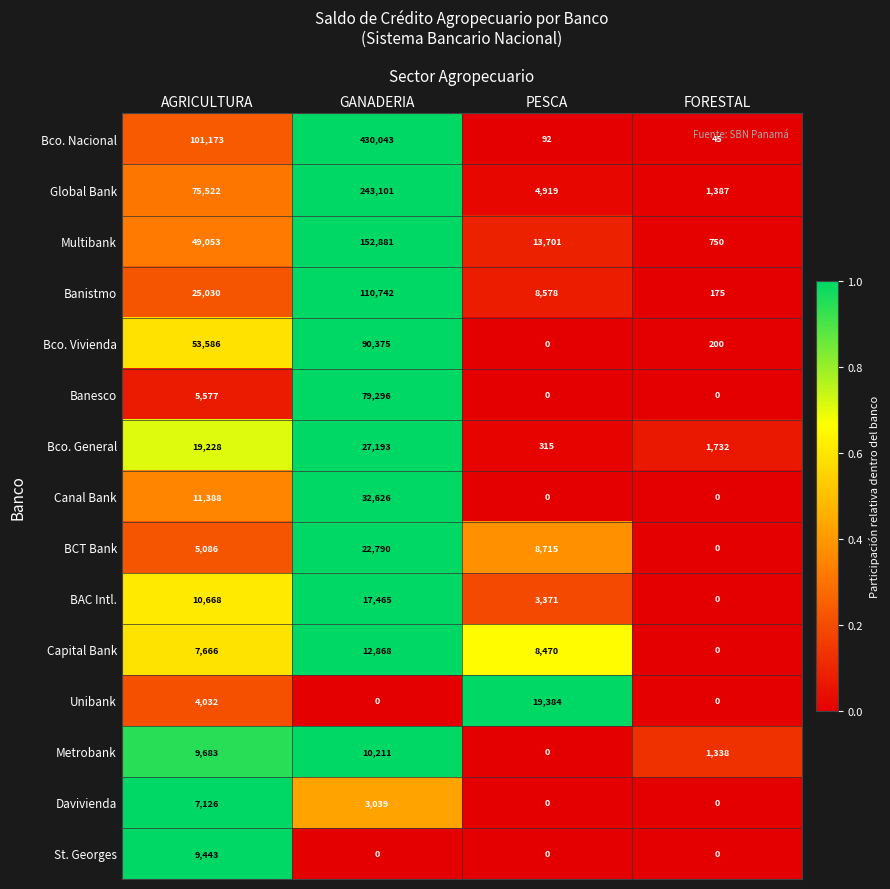

The value of Multibank at AGRICULTURA is 49053. True or false?

True